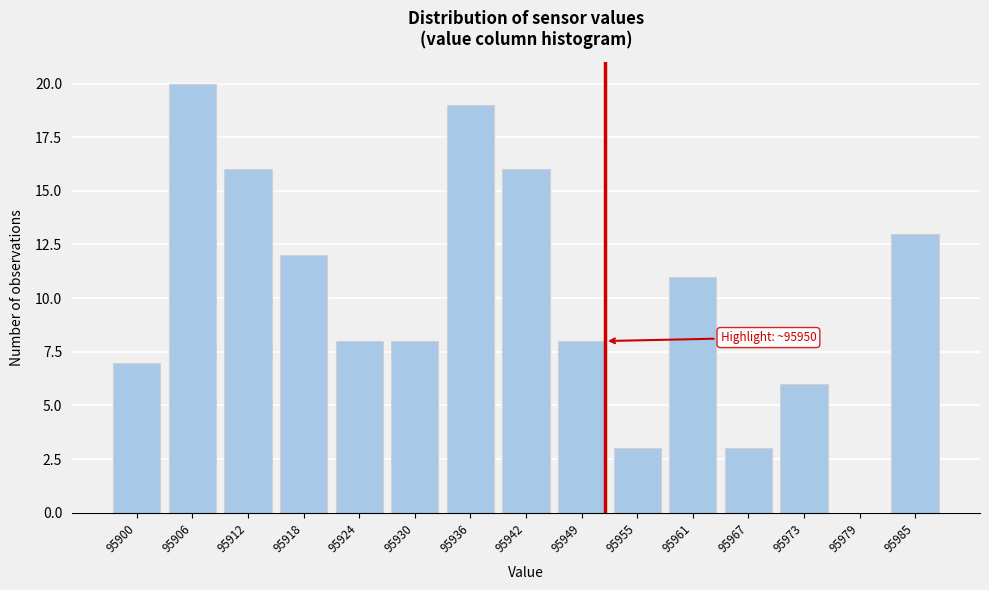

Reading left to right, transcribe all the data shown in this chart.

95900=7	95906=20	95912=16	95918=12	95924=8	95930=8	95936=19	95942=16	95949=8	95955=3	95961=11	95967=3	95973=6	95979=0	95985=13